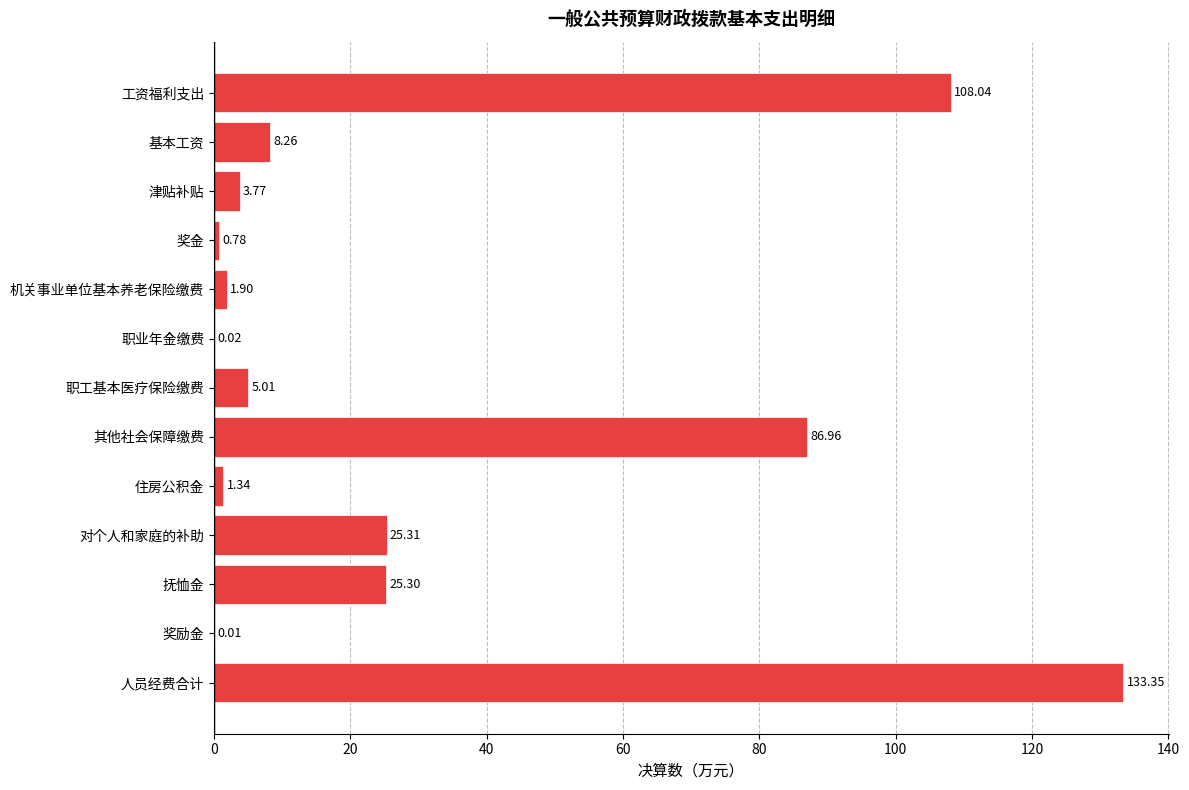

What is the ratio of the value at 基本工资 to the value at 机关事业单位基本养老保险缴费?

4.3